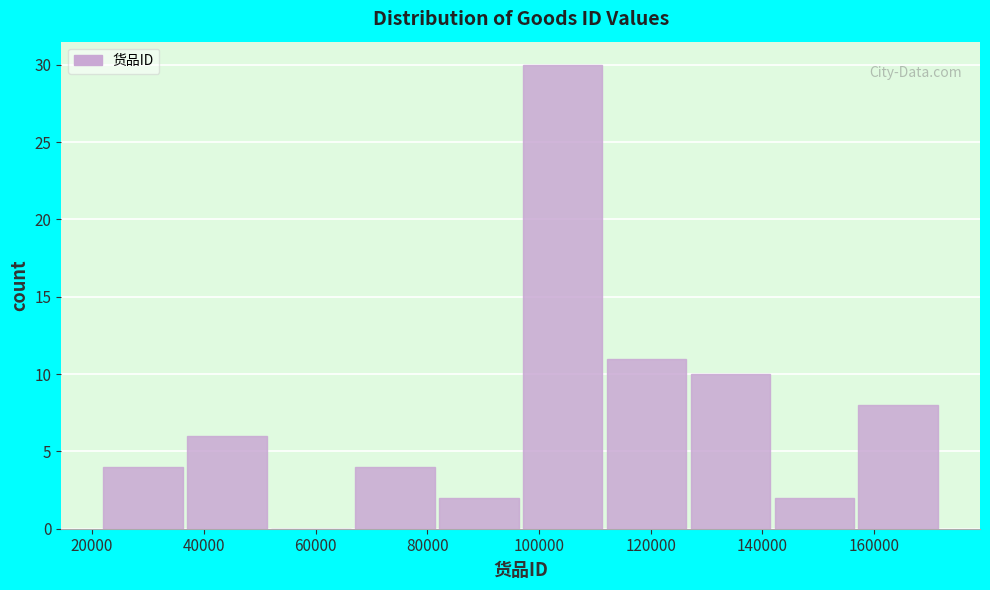

Which range on the x-axis has the tallest bar?

96000 to 112000